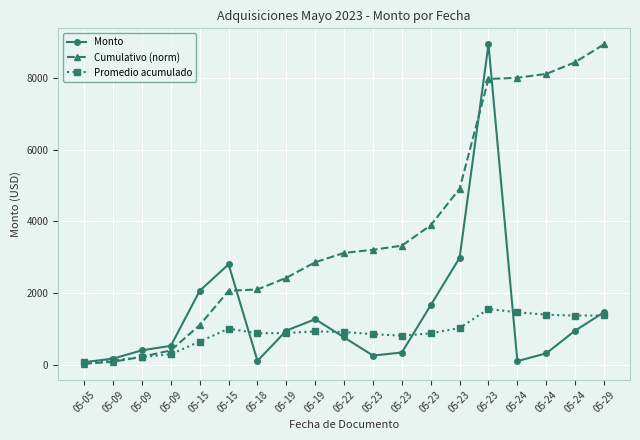

At which category does Promedio acumulado reach its first local valley?

05-18